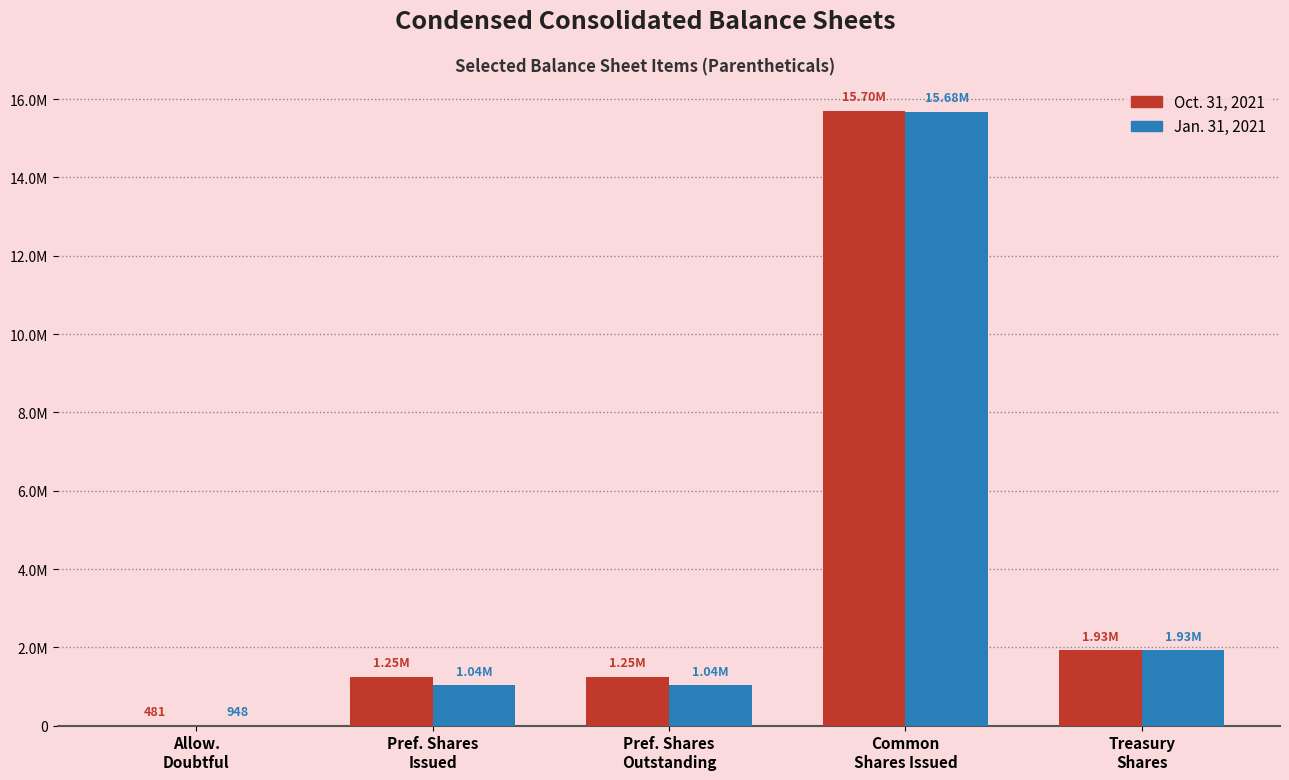

What position from the left is Treasury
Shares?

5